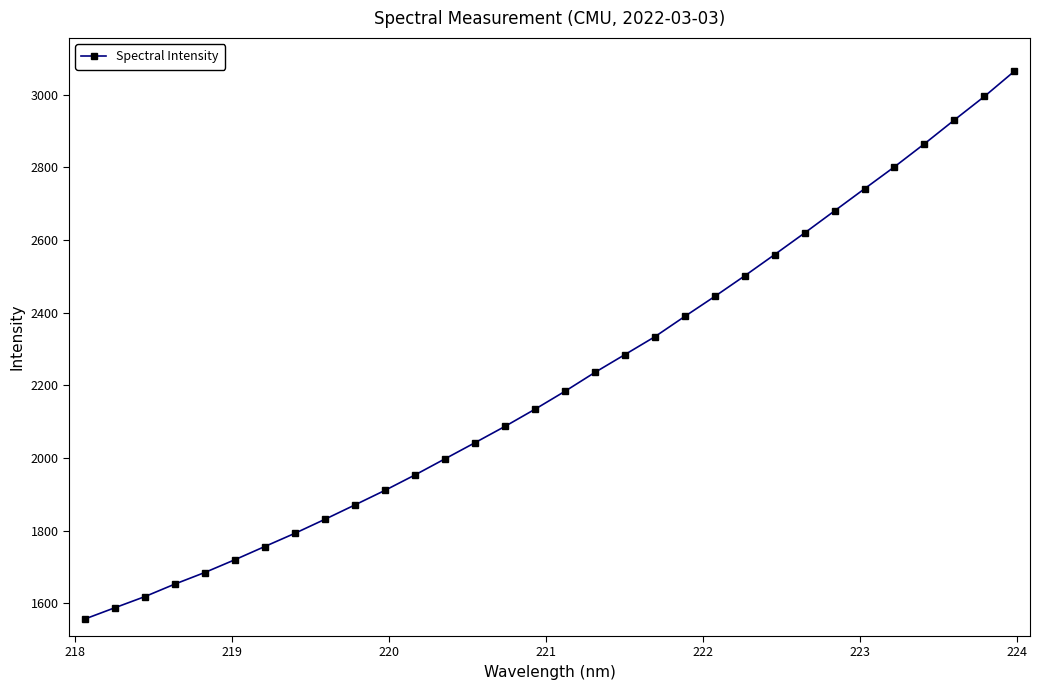

What is the maximum value shown in the chart?

3064.5